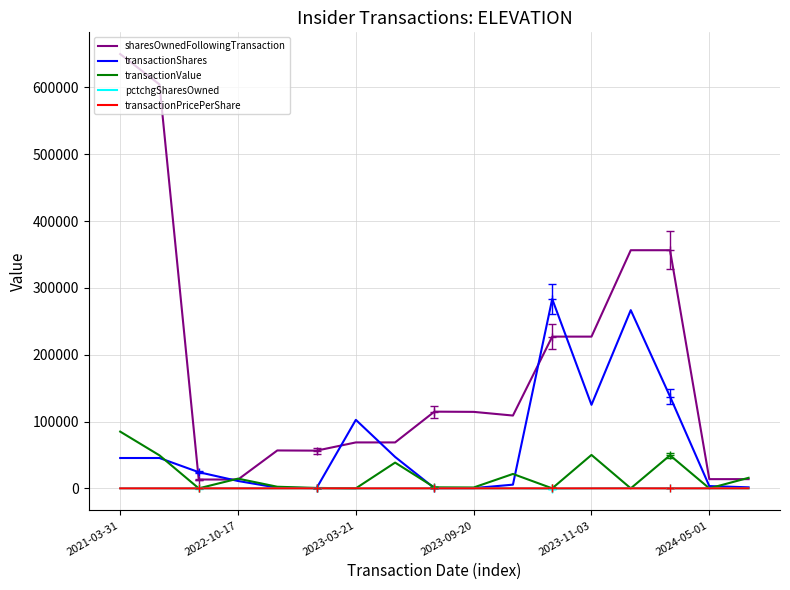

Read the pctchgSharesOwned value at 2023-11-03.

-36.0